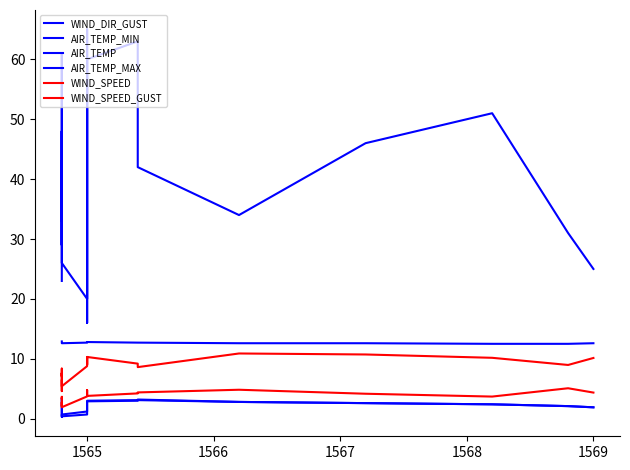

How many lines are shown in the chart?

6